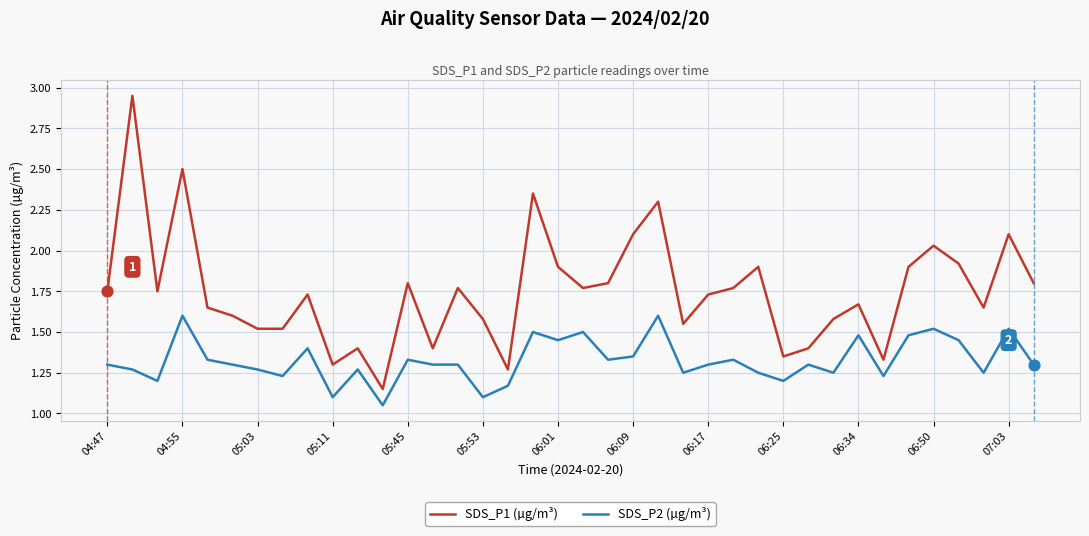

Which series has the largest range (max minus min)?

SDS_P1 (µg/m³)